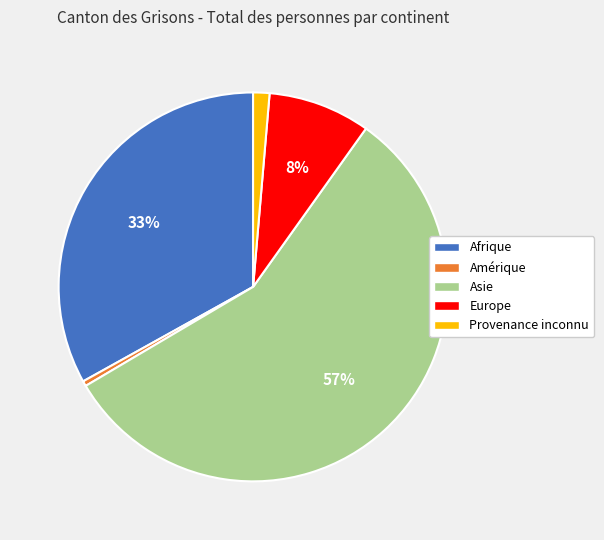

Rank the categories by value from highest to lowest.

Asie, Afrique, Europe, Provenance inconnu, Amérique